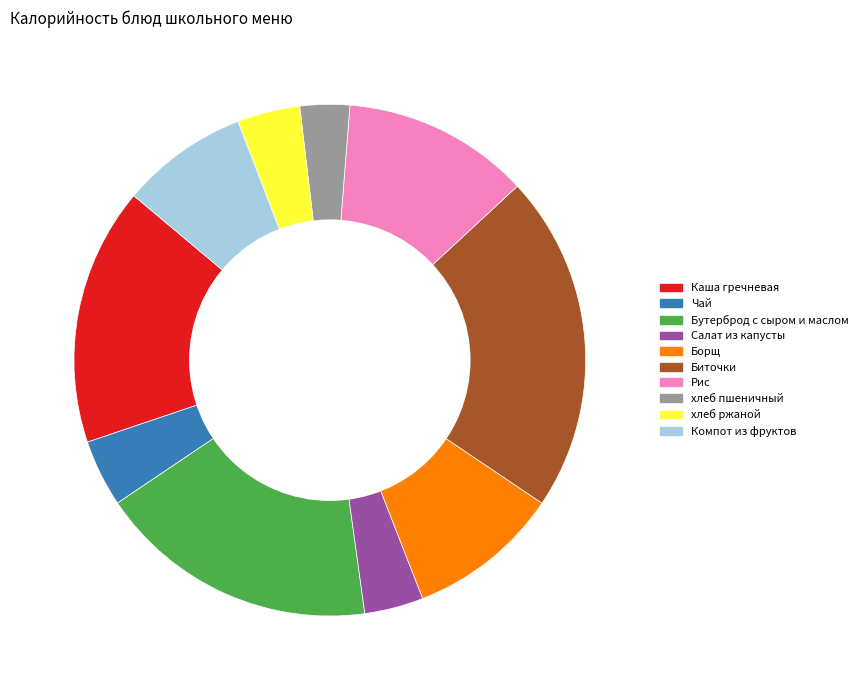

Count the number of slices in the pie.

10